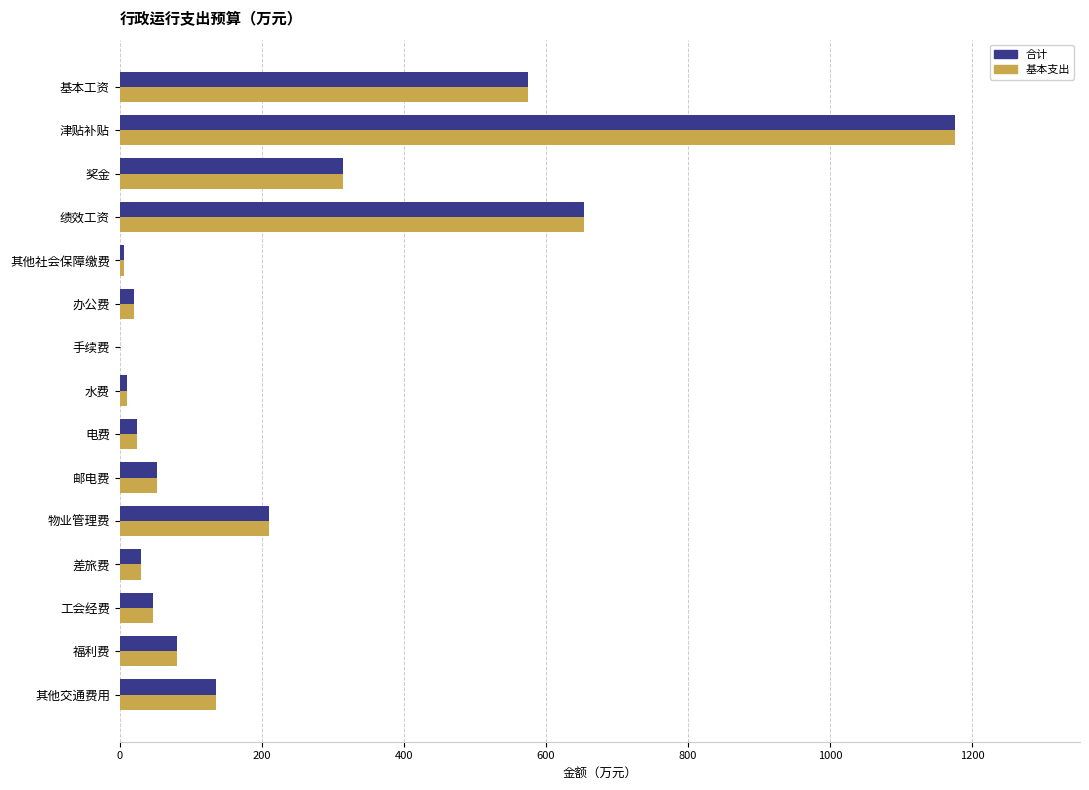

Is it true that 合计 equals 653.1 at 绩效工资?

True